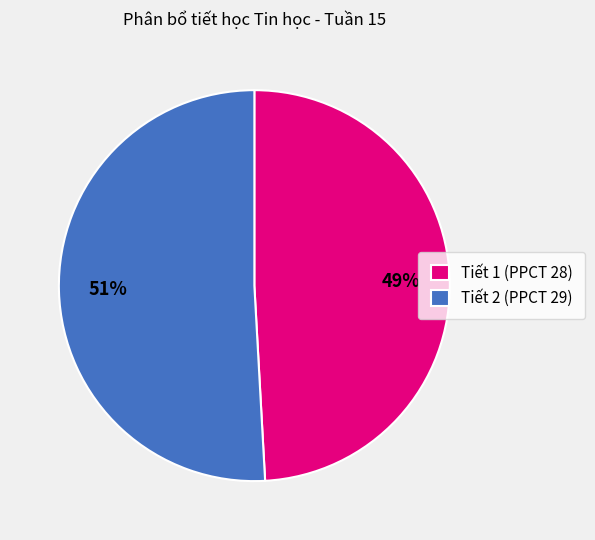

Which category accounts for the majority?

Tiết 2 (PPCT 29)